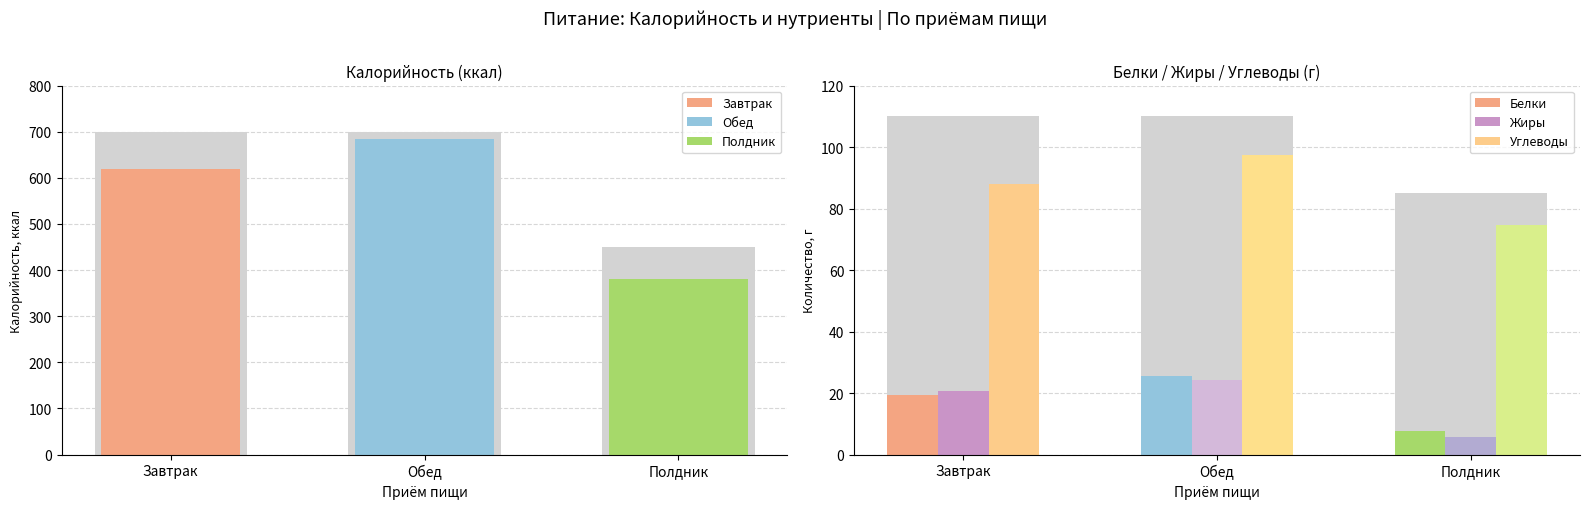

How many bars are there in total?

12